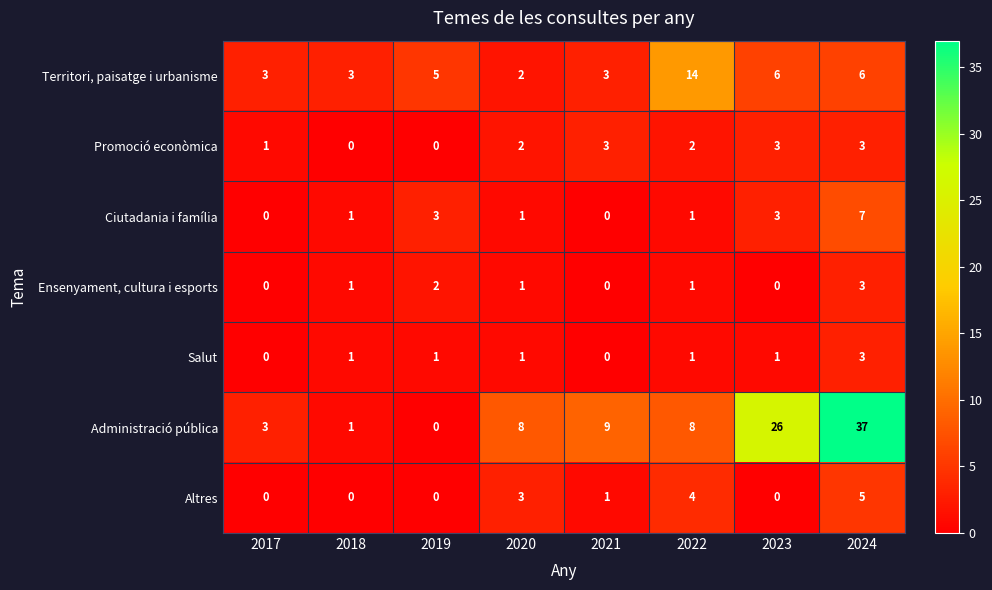

How many values in Altres are above zero?

4